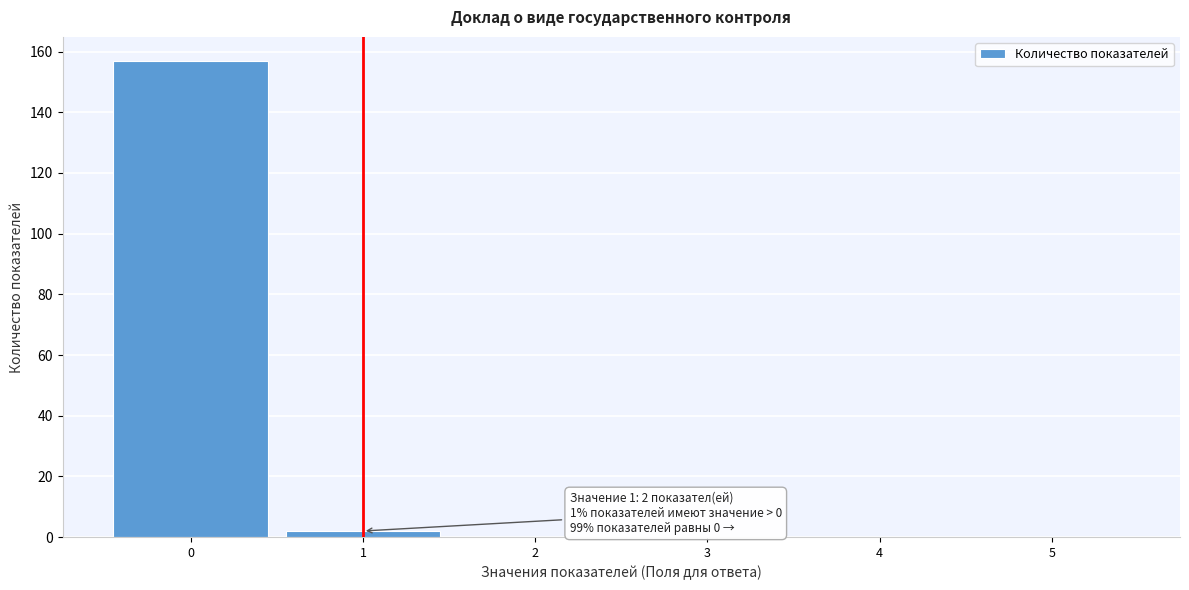

Over which range of the x-axis is the bar tallest?

-0.5 to 0.5